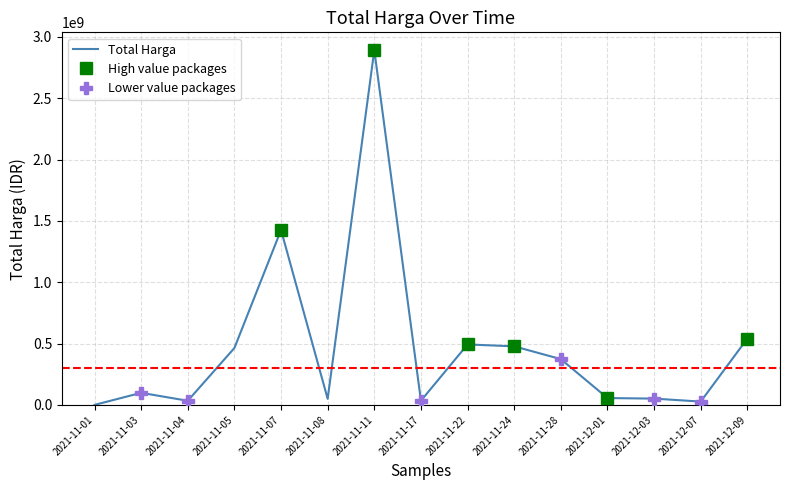

True or false: there are more than 0 points higher than both neighbors.

True